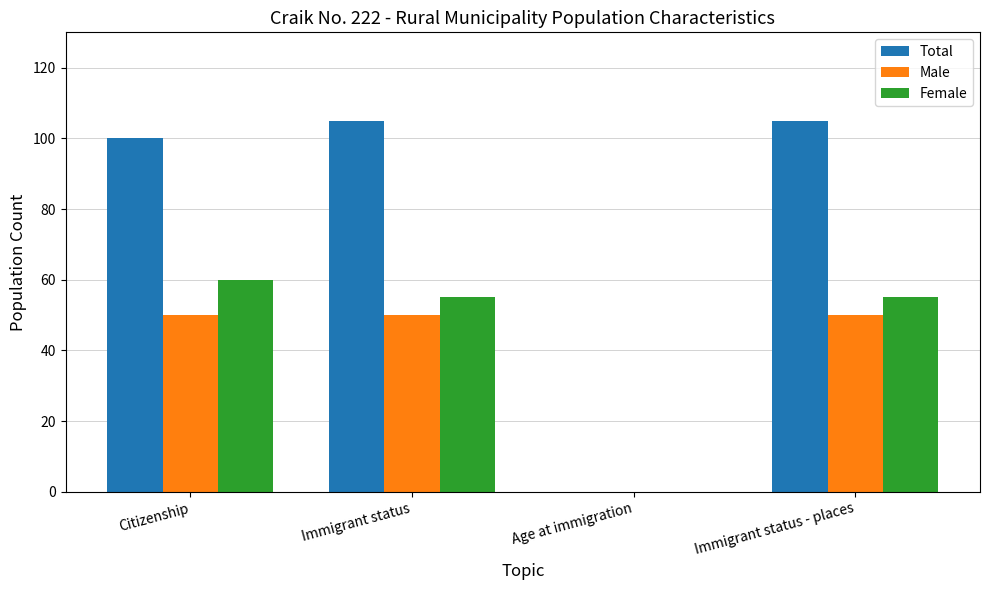

Reading left to right, what are all the values shown in this chart?

Total: Citizenship=100	Immigrant status=105	Age at immigration=0	Immigrant status - places=105
Male: Citizenship=50	Immigrant status=50	Age at immigration=0	Immigrant status - places=50
Female: Citizenship=60	Immigrant status=55	Age at immigration=0	Immigrant status - places=55